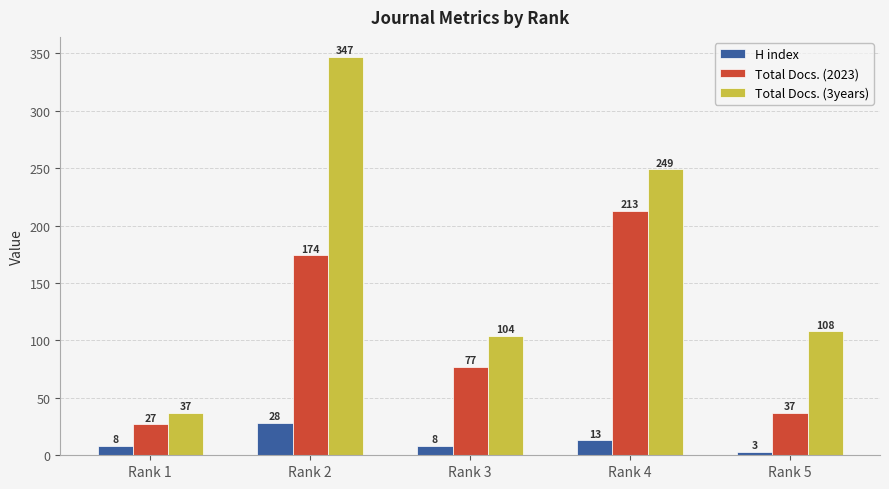

True or false: Total Docs. (2023) has a value of 77 at Rank 3.

True